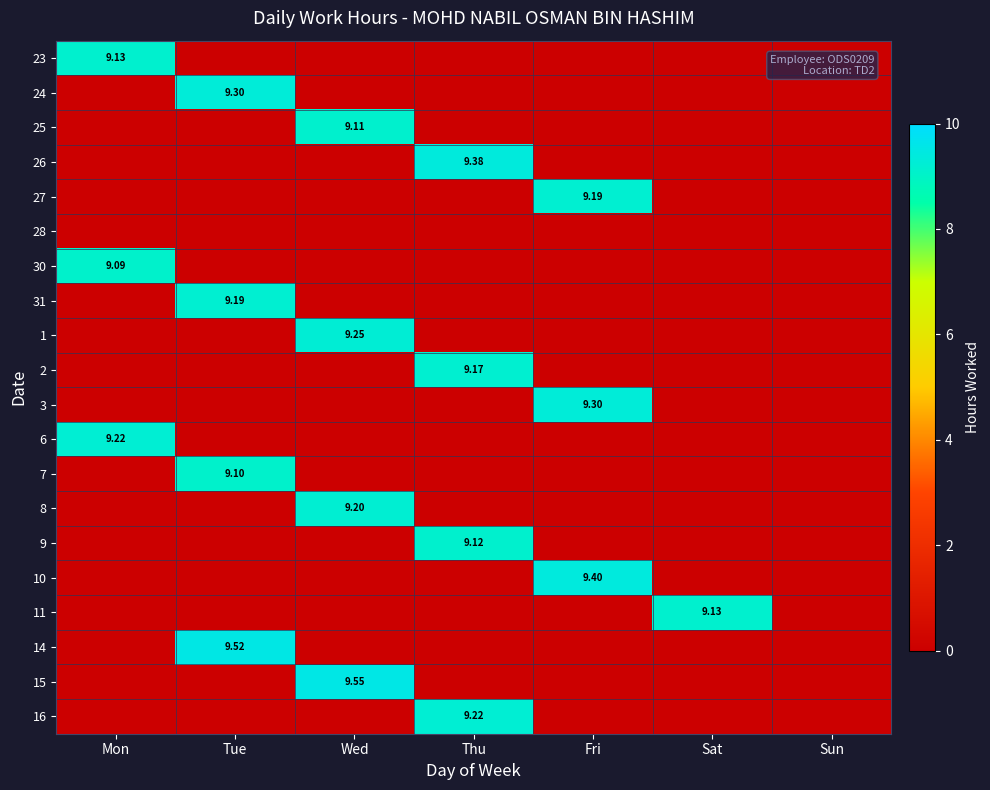

How many values in 14 are above zero?

1